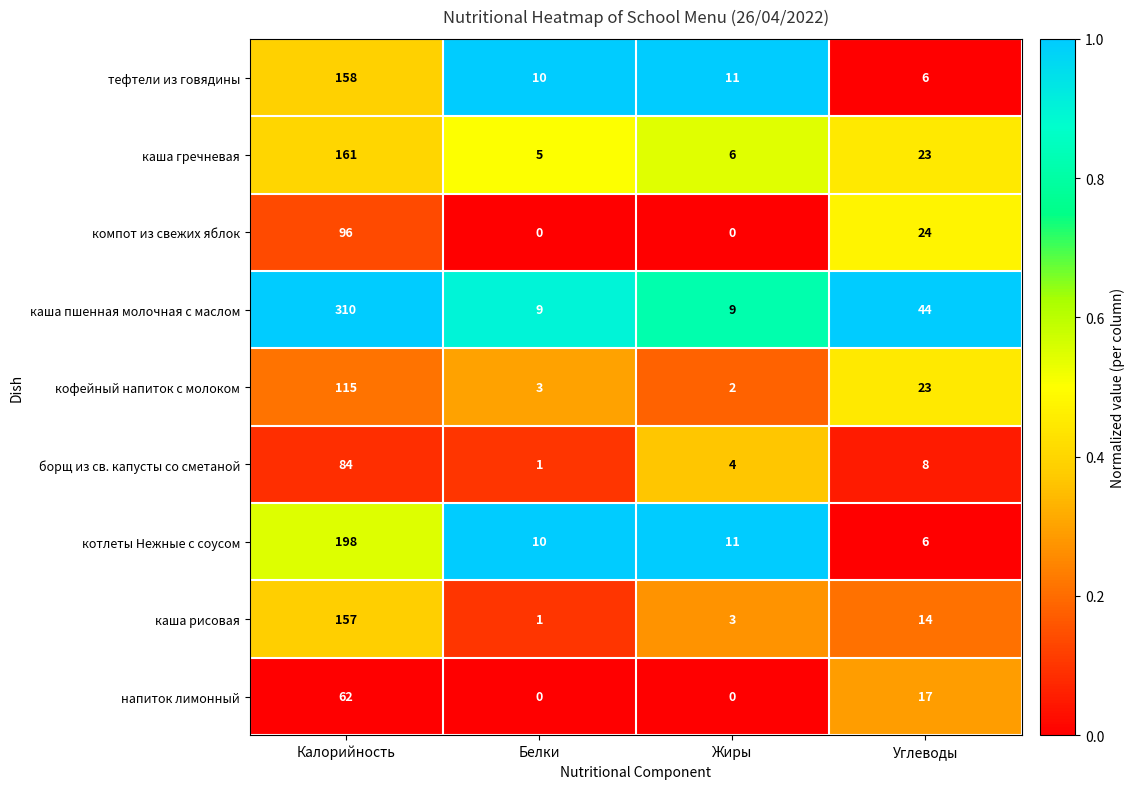

What is the approximate value of каша гречневая at Калорийность?

161